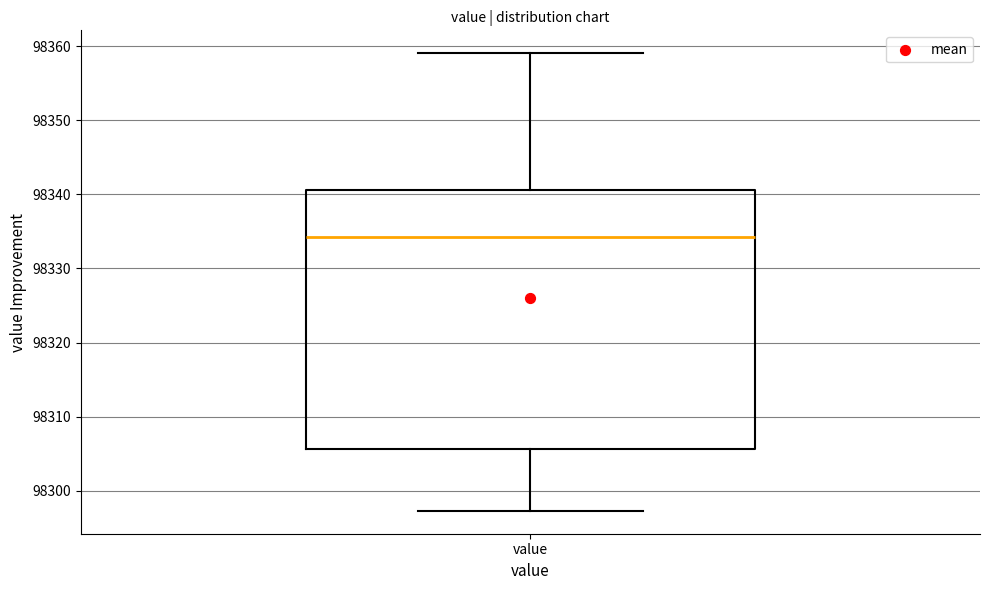

Read this box plot against the y-axis: the position of the median line, the range covered by the box, and the ends of both whiskers. The values are not printed on the chart, so give them approximately, as read against the axis.

median 98334, box 98306 to 98341, whiskers 98297 to 98359